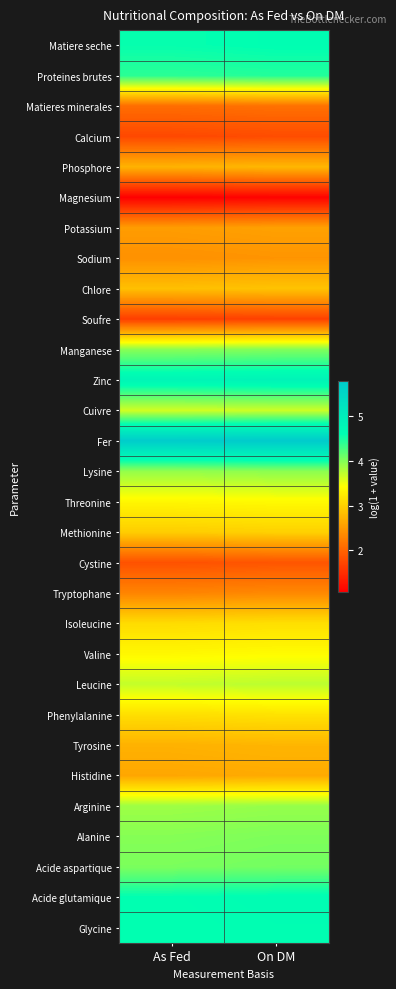

How many series are shown in this chart?

30